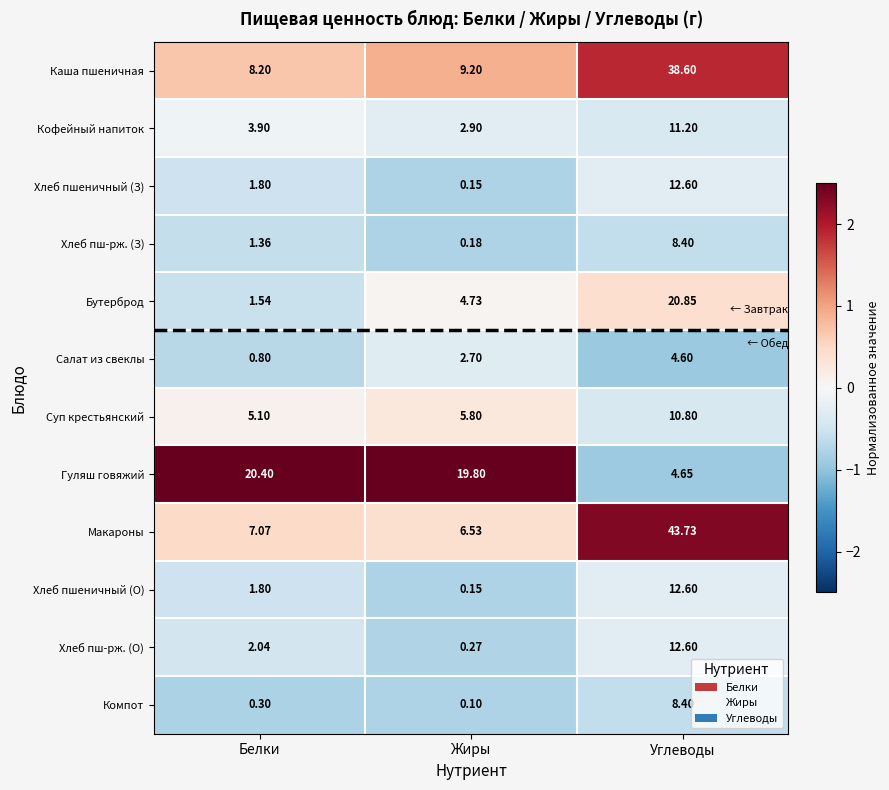

List the labels in order of Хлеб пшеничный (О) value, smallest first.

Жиры, Белки, Углеводы